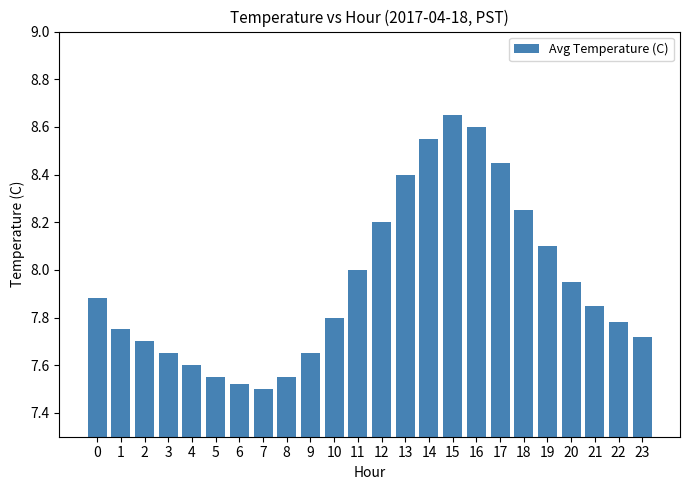

What is the ratio of the value at 5 to the value at 22?

1.0